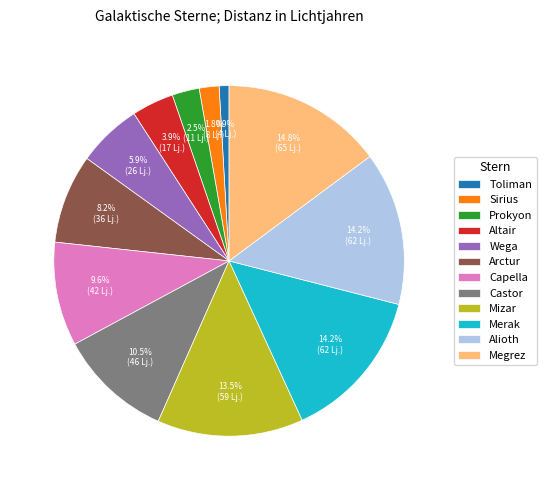

To the nearest percent, what is the difference between the largest and smallest slice percentages?

14%